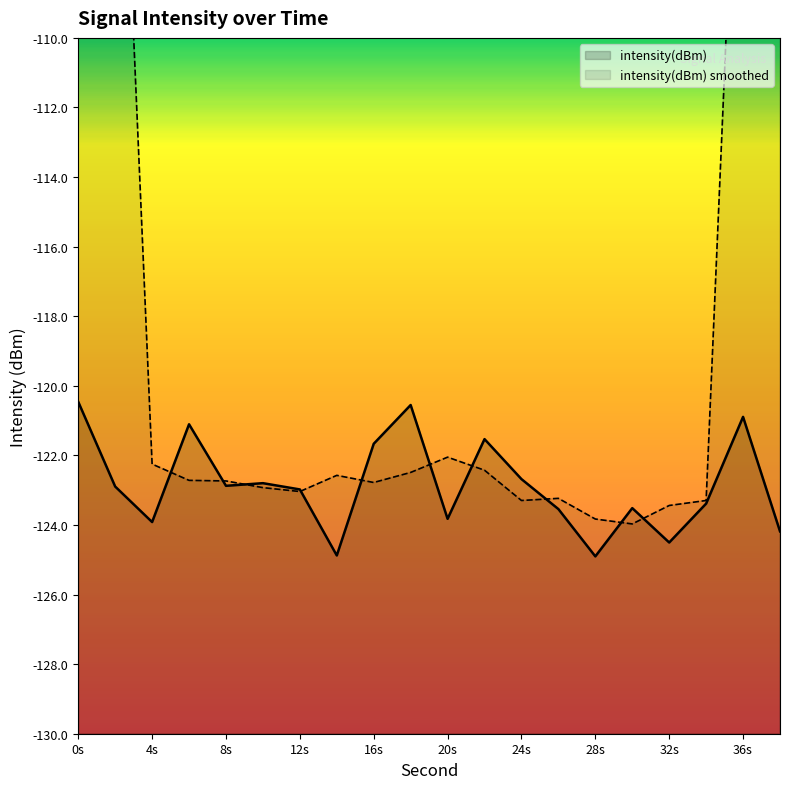

Does the chart have visible grid lines?

No